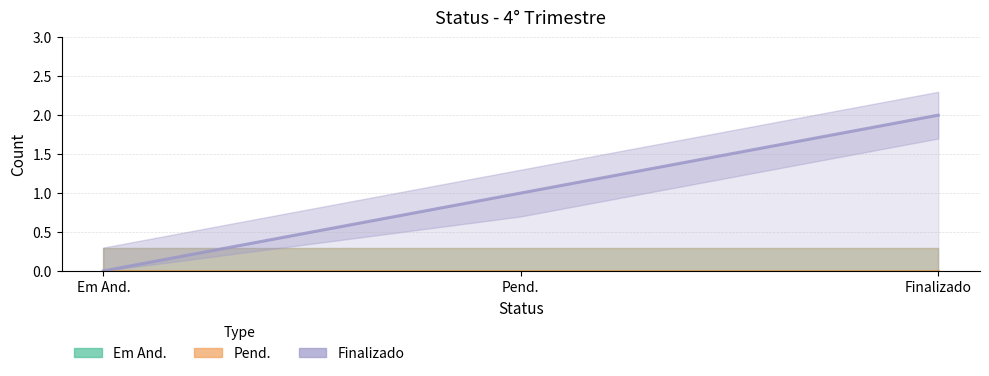

At which label is Pend. closest to 0?

Em And.